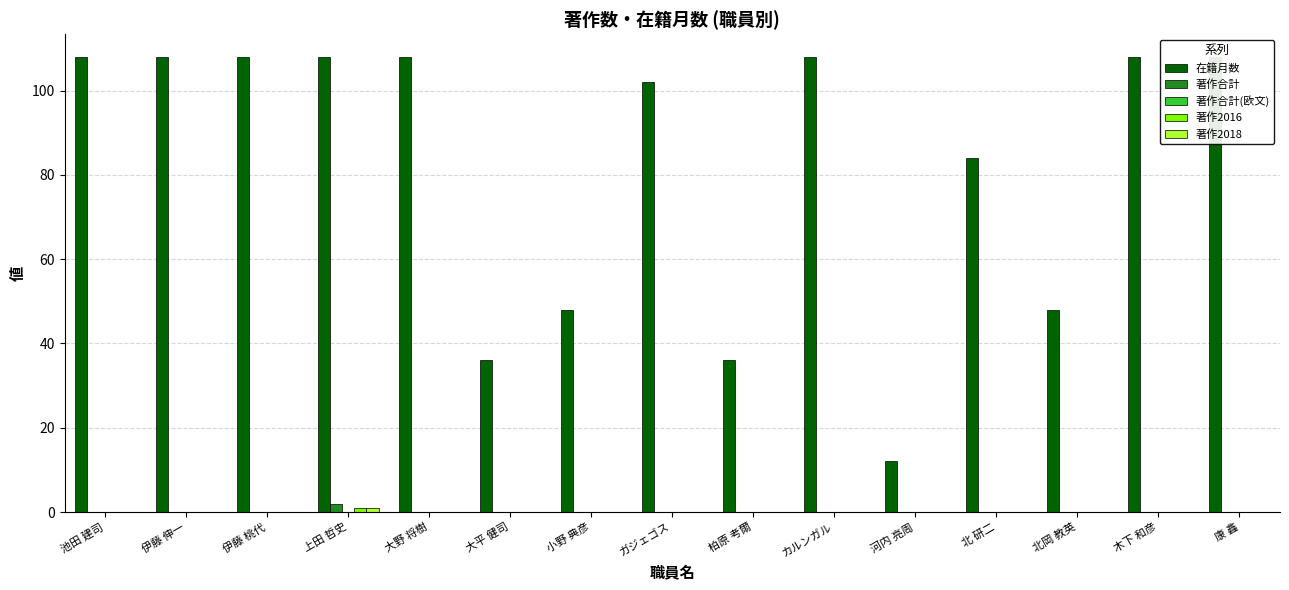

Reading left to right, transcribe all the data shown in this chart.

在籍月数: 池田 建司=108	伊藤 伸一=108	伊藤 桃代=108	上田 哲史=108	大野 将樹=108	大平 健司=36	小野 典彦=48	ガジェゴス=102	柏原 考爾=36	カルンガル=108	河内 亮周=12	北 研二=84	北岡 教英=48	木下 和彦=108	康 鑫=108
著作合計: 池田 建司=0	伊藤 伸一=0	伊藤 桃代=0	上田 哲史=2	大野 将樹=0	大平 健司=0	小野 典彦=0	ガジェゴス=0	柏原 考爾=0	カルンガル=0	河内 亮周=0	北 研二=0	北岡 教英=0	木下 和彦=0	康 鑫=0
著作合計(欧文): 池田 建司=0	伊藤 伸一=0	伊藤 桃代=0	上田 哲史=0	大野 将樹=0	大平 健司=0	小野 典彦=0	ガジェゴス=0	柏原 考爾=0	カルンガル=0	河内 亮周=0	北 研二=0	北岡 教英=0	木下 和彦=0	康 鑫=0
著作2016: 池田 建司=0	伊藤 伸一=0	伊藤 桃代=0	上田 哲史=1	大野 将樹=0	大平 健司=0	小野 典彦=0	ガジェゴス=0	柏原 考爾=0	カルンガル=0	河内 亮周=0	北 研二=0	北岡 教英=0	木下 和彦=0	康 鑫=0
著作2018: 池田 建司=0	伊藤 伸一=0	伊藤 桃代=0	上田 哲史=1	大野 将樹=0	大平 健司=0	小野 典彦=0	ガジェゴス=0	柏原 考爾=0	カルンガル=0	河内 亮周=0	北 研二=0	北岡 教英=0	木下 和彦=0	康 鑫=0